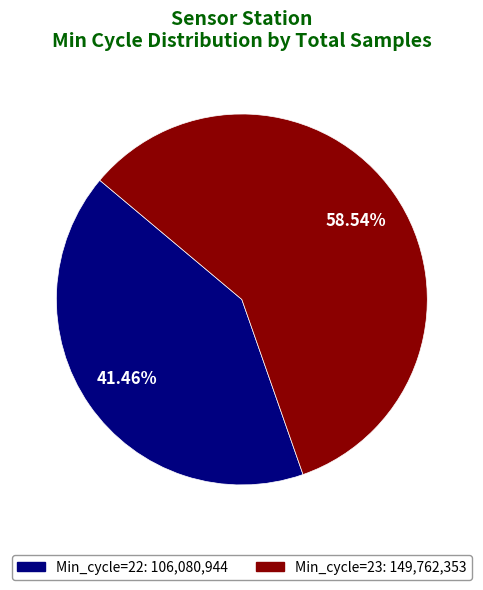

Is there a majority slice in this chart?

Yes